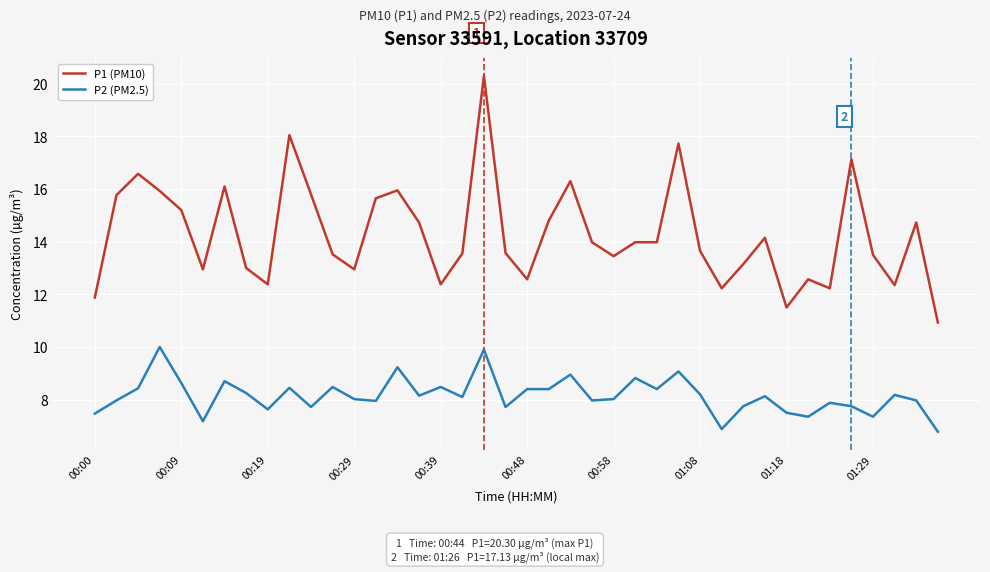

True or false: P2 (PM2.5) has more than 2 points higher than both neighbors.

True